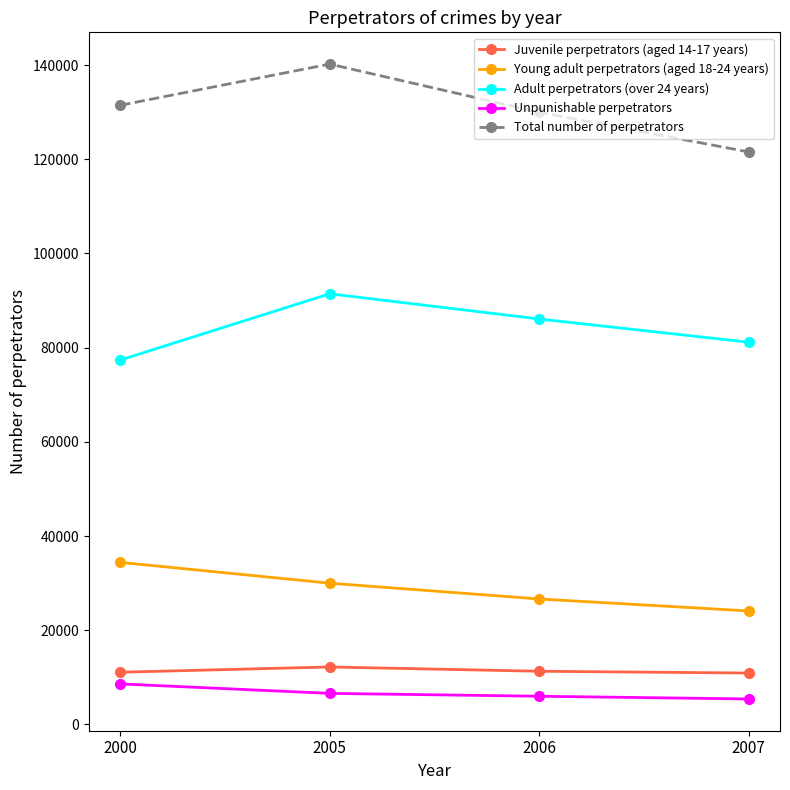

What is the maximum value for Juvenile perpetrators (aged 14-17 years)?

12197